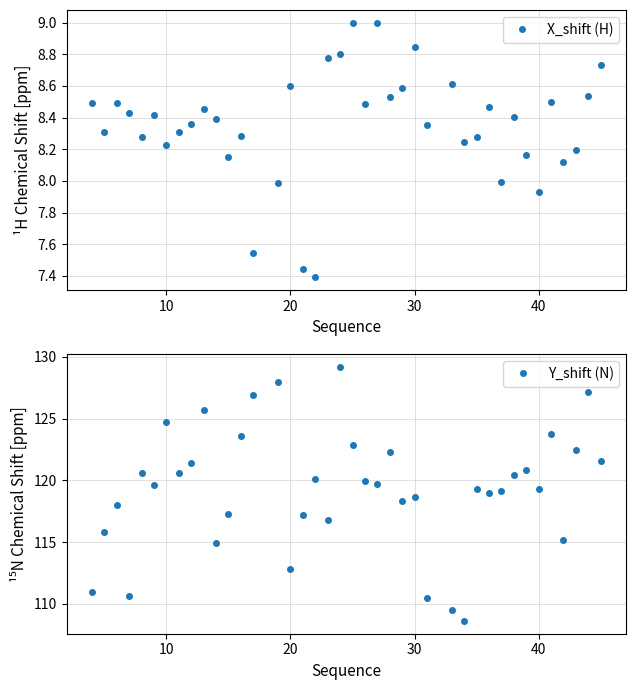

True or false: X_shift (H) has more than 1 interior local peaks.

True